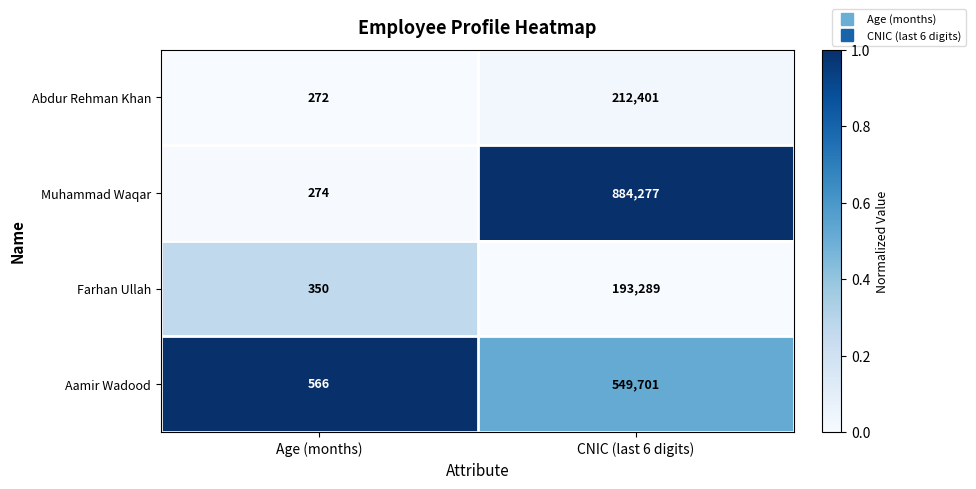

Reading right to left, list all the values displayed in this chart.

Abdur Rehman Khan: CNIC (last 6 digits)=212401	Age (months)=272
Muhammad Waqar: CNIC (last 6 digits)=884277	Age (months)=274
Farhan Ullah: CNIC (last 6 digits)=193289	Age (months)=350
Aamir Wadood: CNIC (last 6 digits)=549701	Age (months)=566